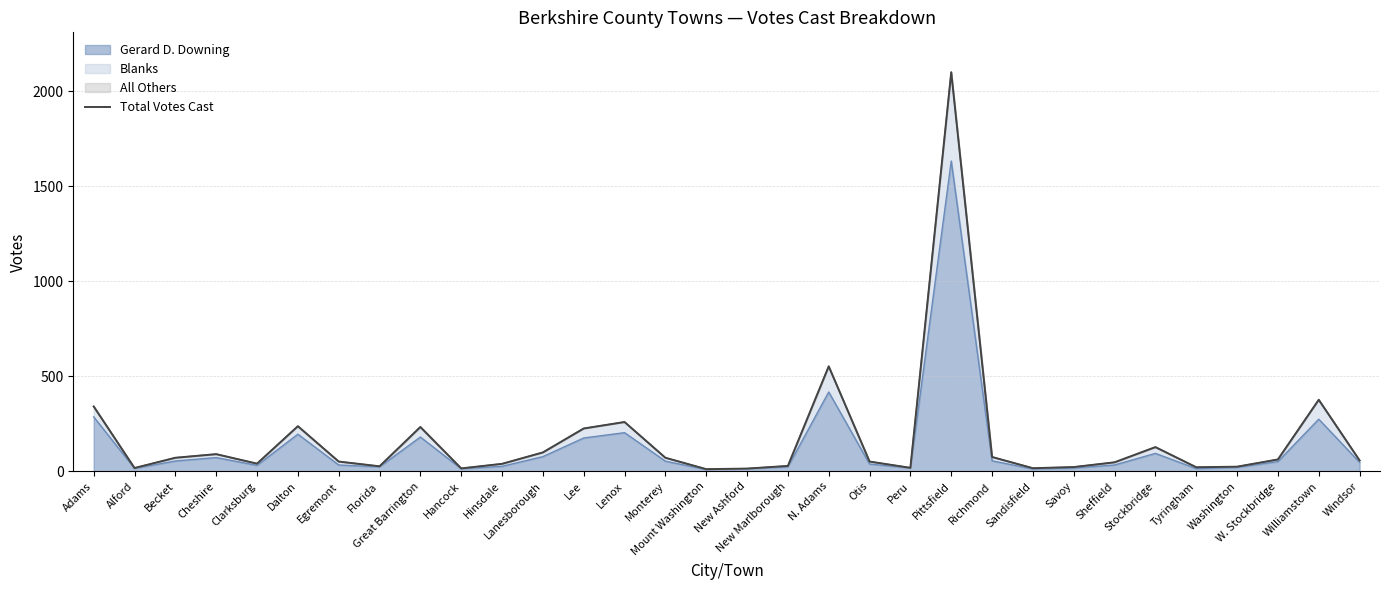

Reading left to right, what are all the values shown in this chart?

Adams=342	Alford=18	Becket=72	Cheshire=91	Clarksburg=41	Dalton=238	Egremont=52	Florida=27	Great Barrington=234	Hancock=16	Hinsdale=40	Lanesborough=100	Lee=226	Lenox=260	Monterey=72	Mount Washington=12	New Ashford=15	New Marlborough=29	N. Adams=553	Otis=52	Peru=19	Pittsfield=2100	Richmond=76	Sandisfield=17	Savoy=23	Sheffield=48	Stockbridge=128	Tyringham=22	Washington=25	W. Stockbridge=63	Williamstown=377	Windsor=58